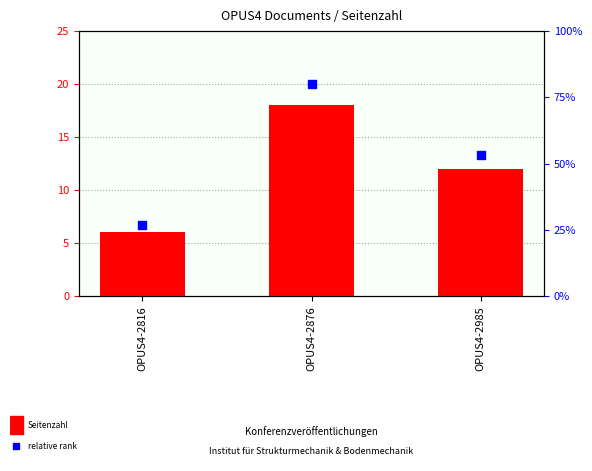

Is the value of relative rank within sample at OPUS4-2876 greater than the value of Seitenzahl (page count) at OPUS4-2816?

Yes